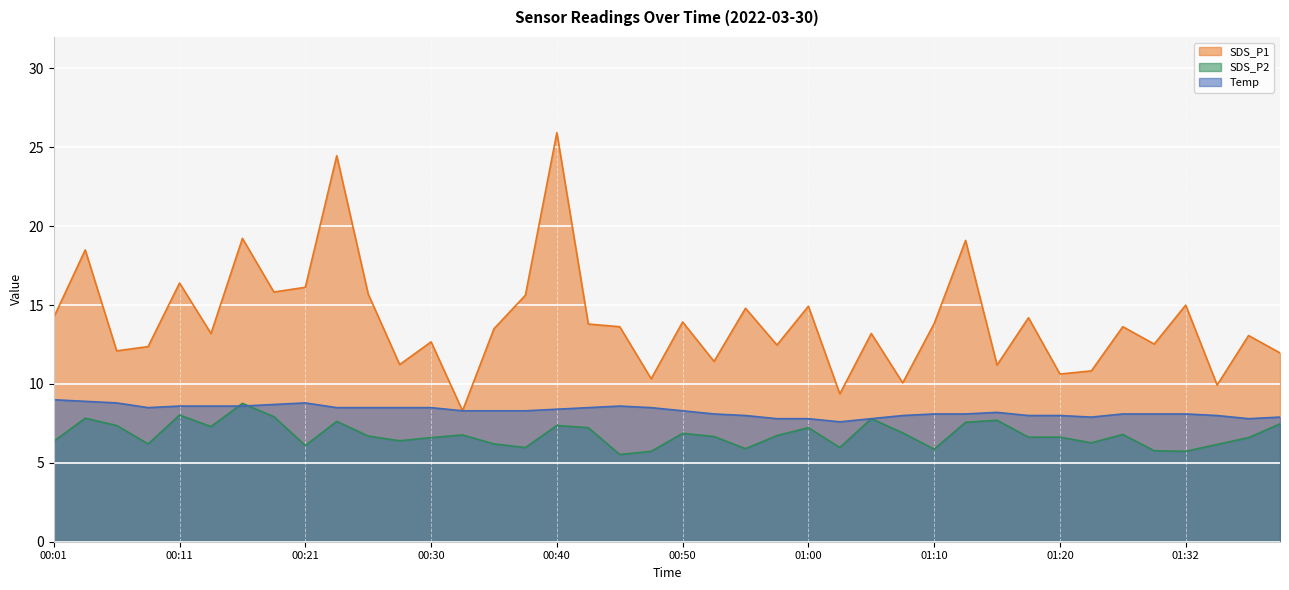

How many lines are shown in the chart?

3